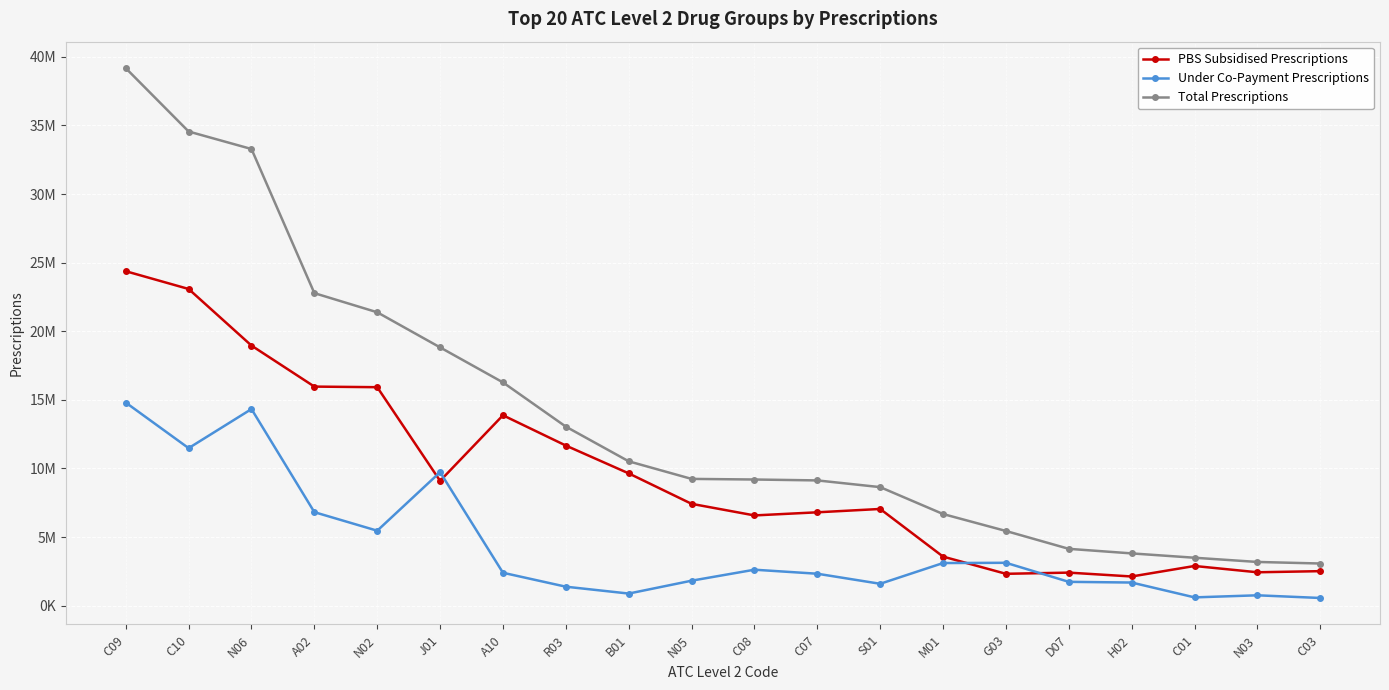

How many times do PBS Subsidised Prescriptions and Under Co-Payment Prescriptions cross each other?

4